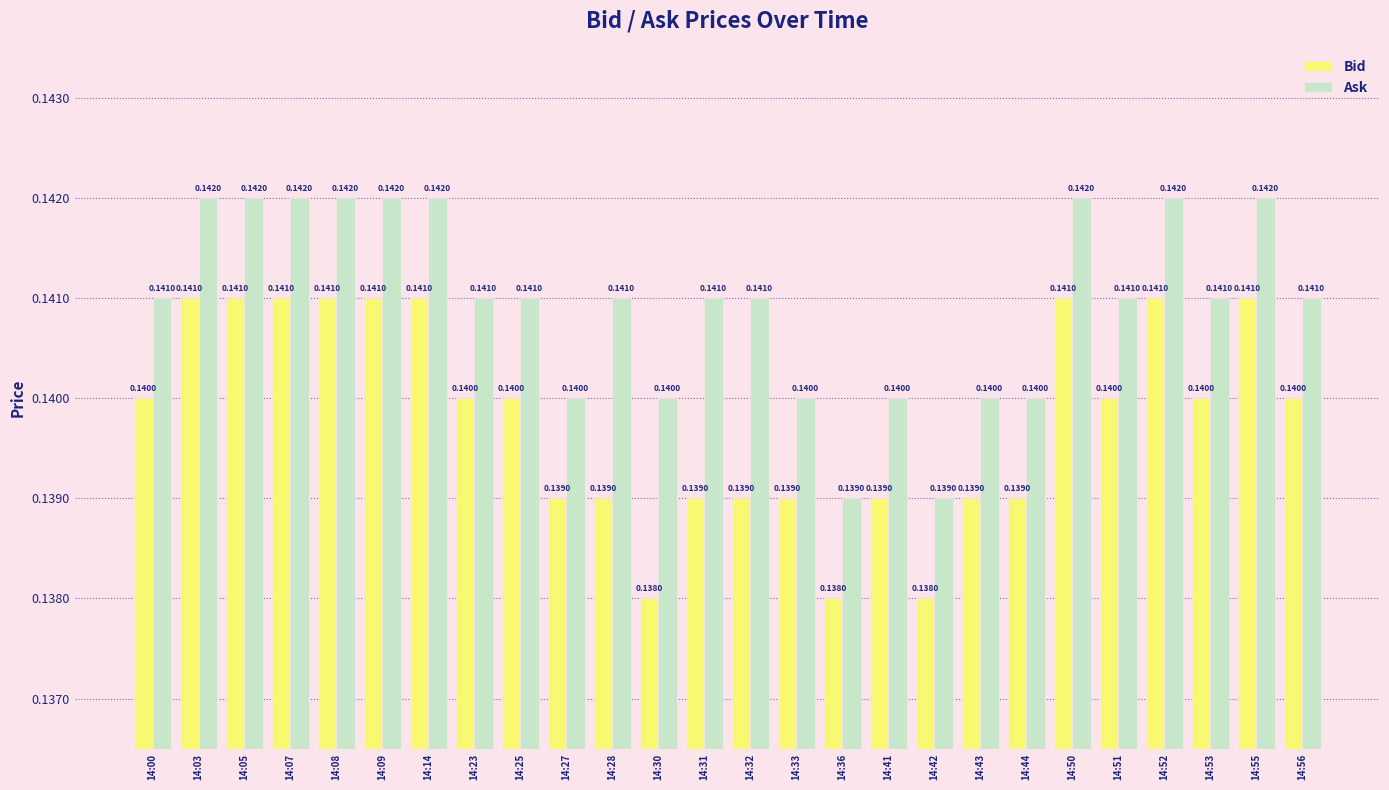

At how many categories does at least one series exceed 0?

26